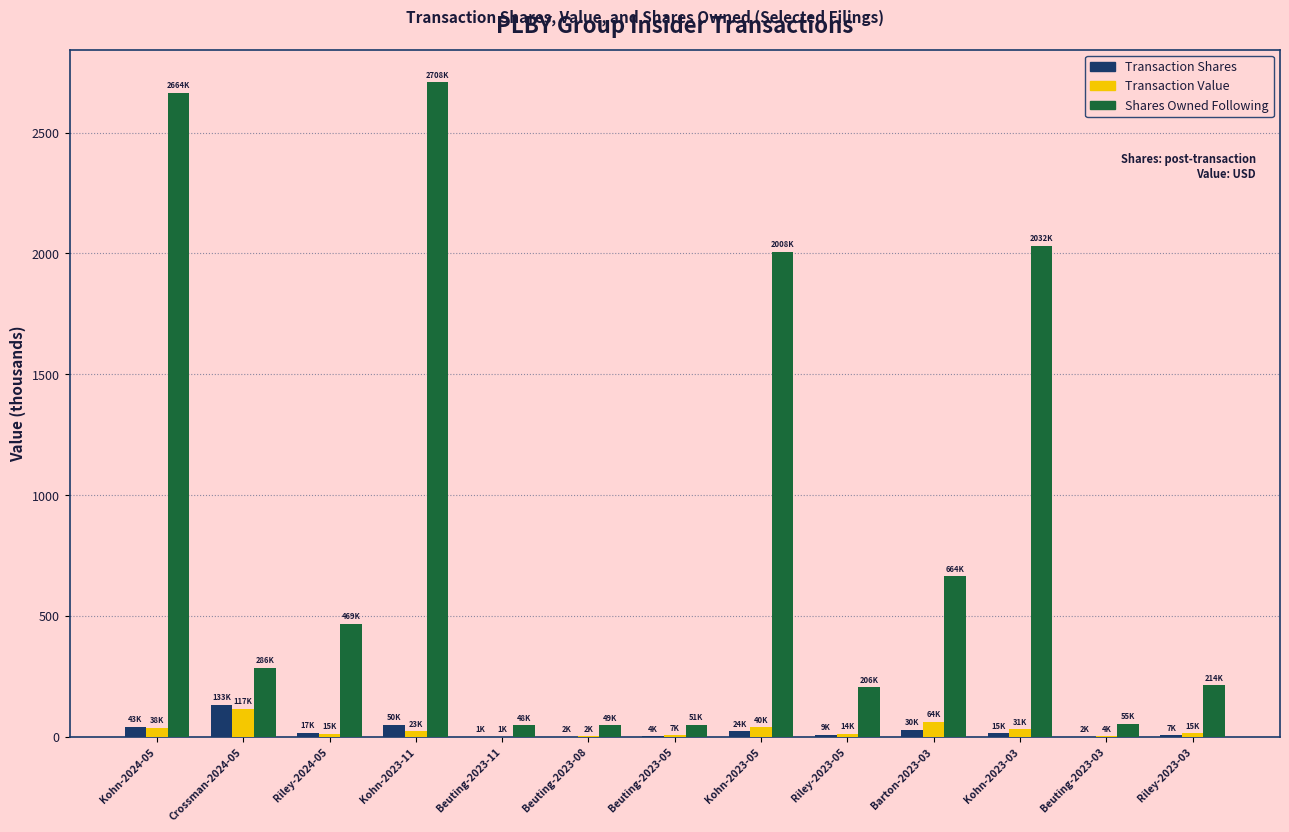

Which series has the largest total across all categories?

Shares Owned Following